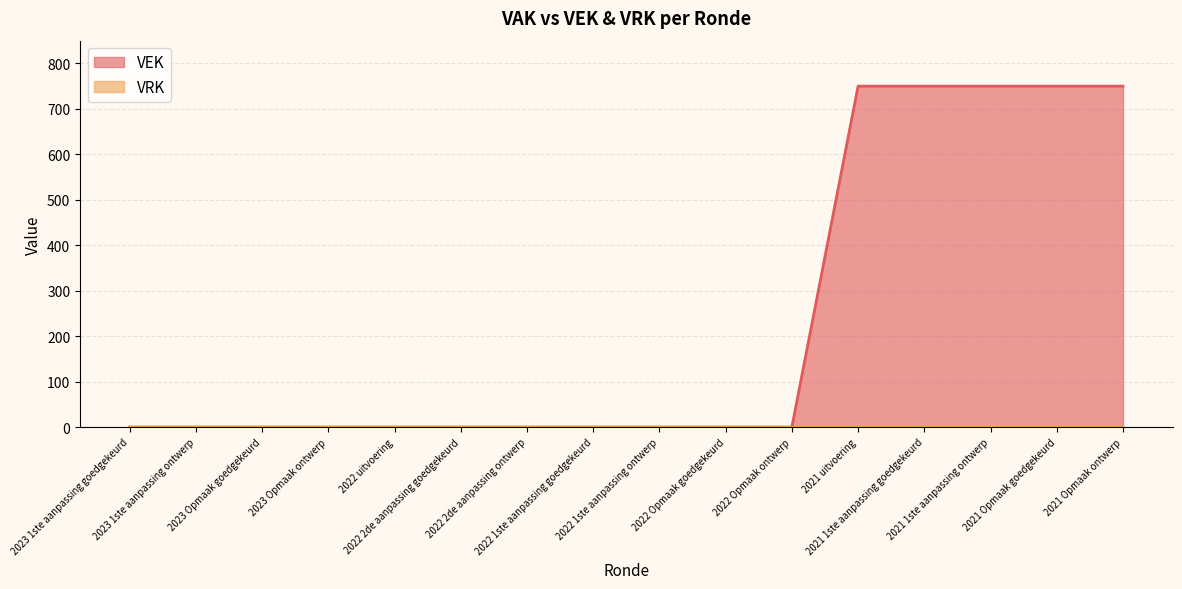

Is it true that the value at 2022 1ste aanpassing ontwerp is 0?

True